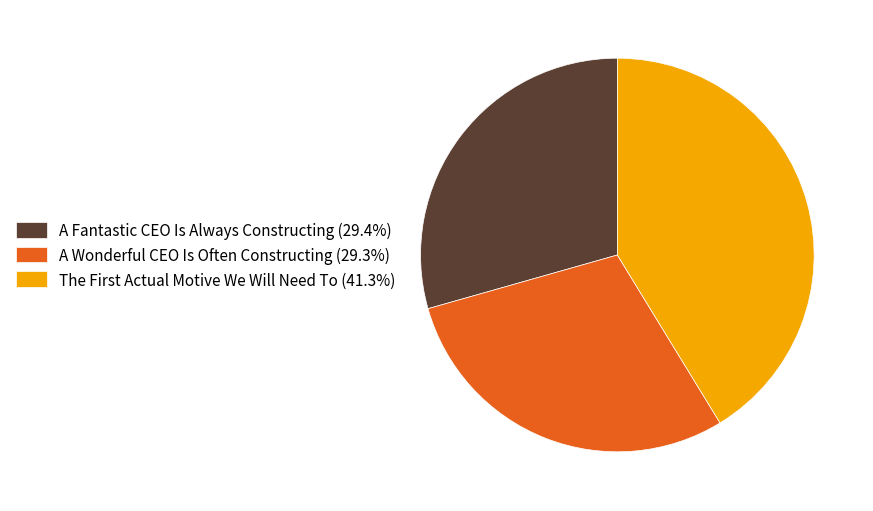

Does any single category account for the majority?

No